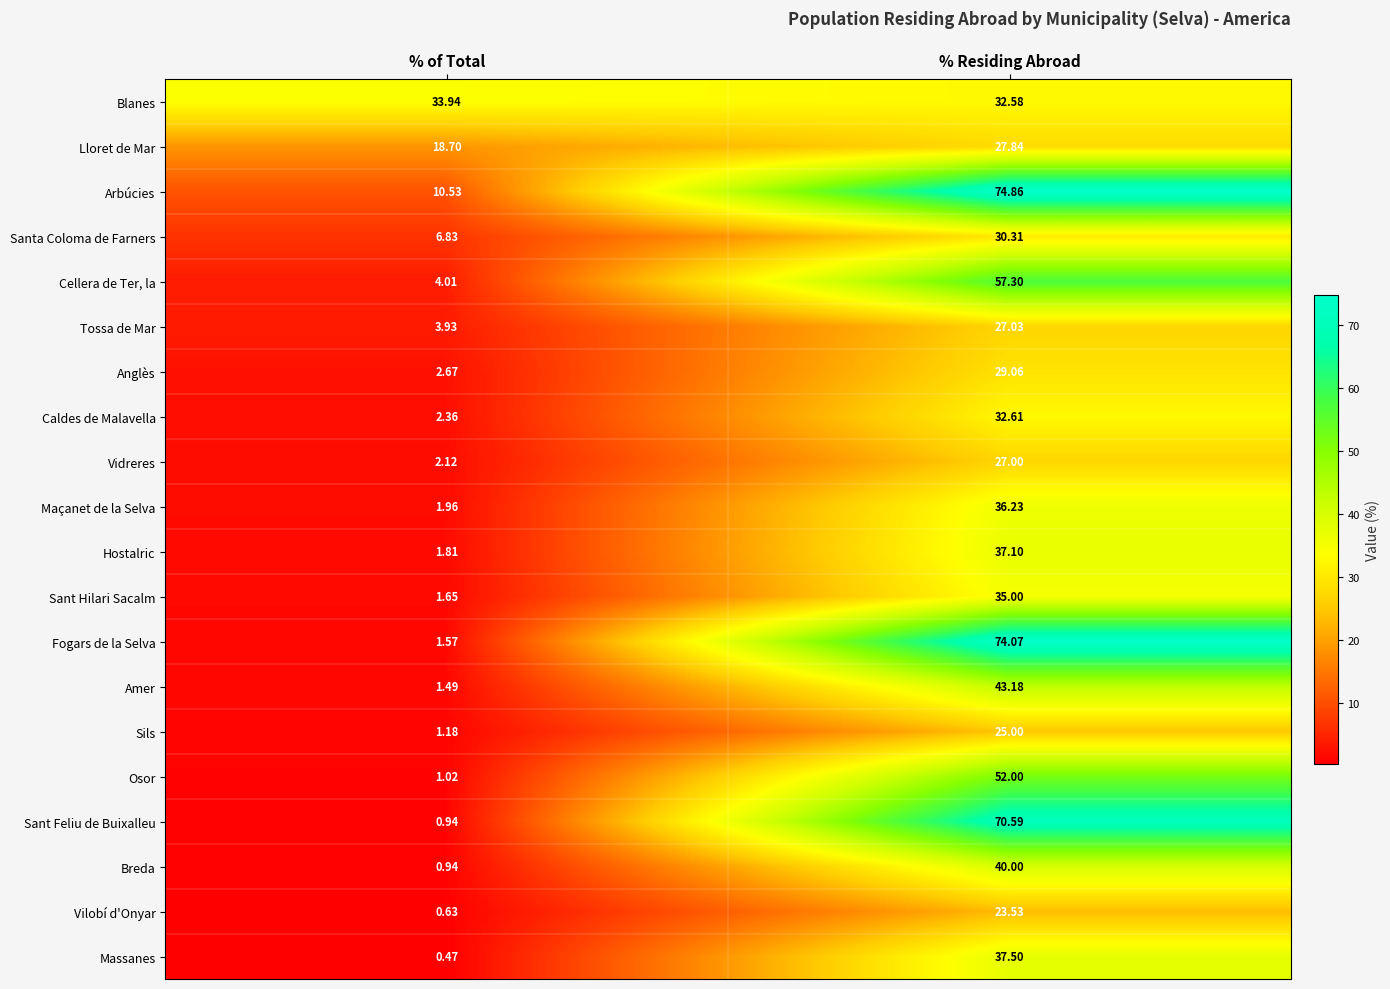

Between % of Total and % Residing Abroad, which series saw the biggest shift?

Fogars de la Selva